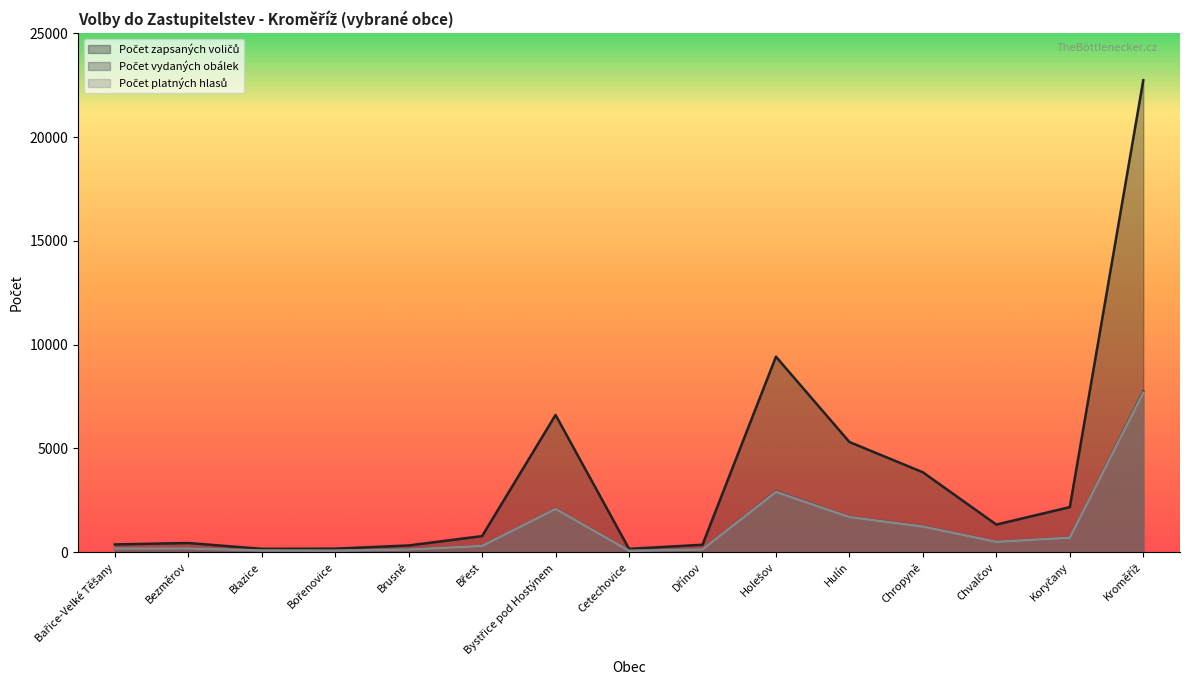

The value of Počet vydaných obálek at Bystřice pod Hostýnem is 2087. True or false?

True